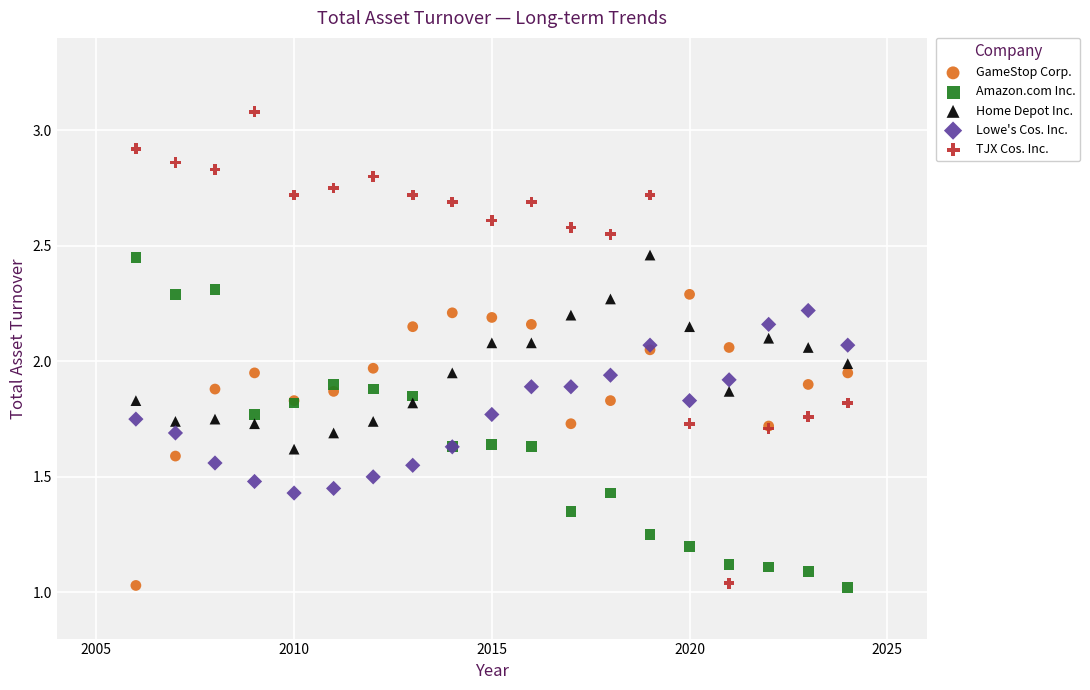

Which series has the widest spread of Y values?

TJX Cos. Inc.